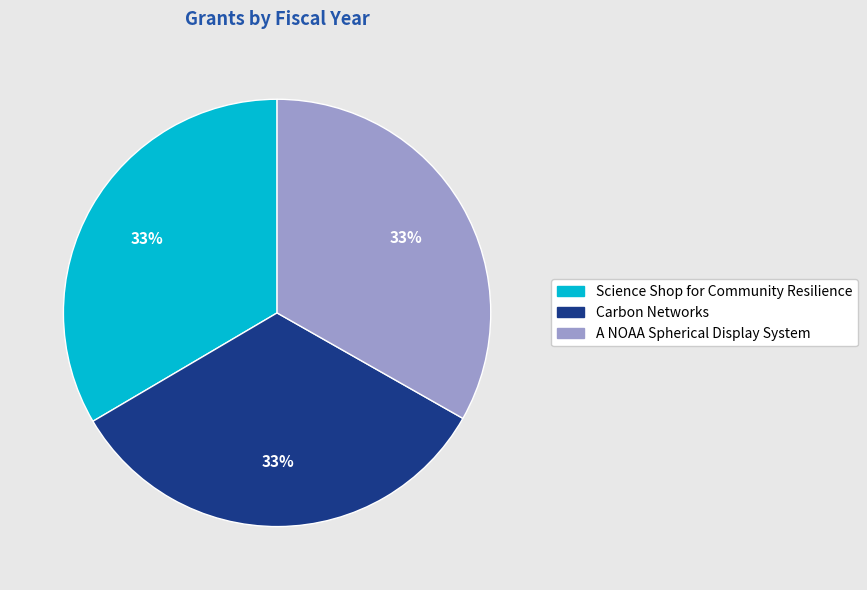

To the nearest percent, what percentage of the pie is Carbon Networks?

33%